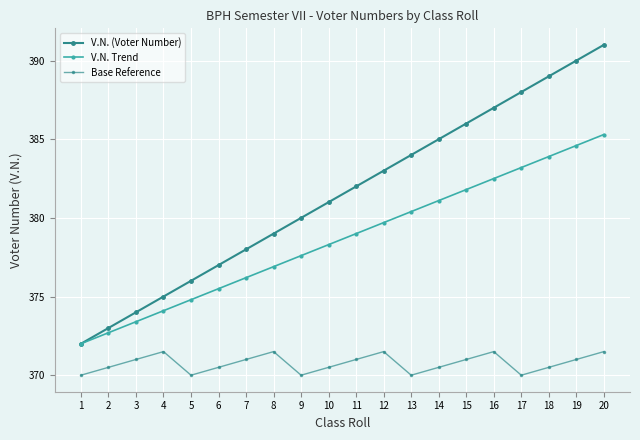

How many data points does each series have?

20